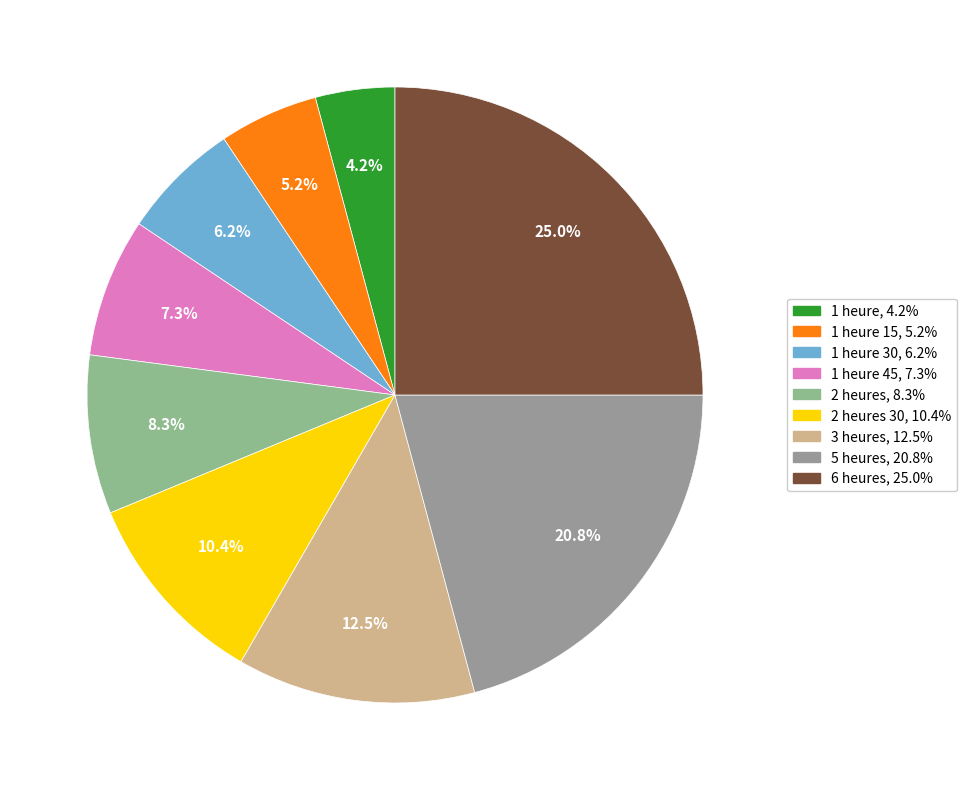

Rank the categories by value from lowest to highest.

1 heure, 1 heure 15, 1 heure 30, 1 heure 45, 2 heures, 2 heures 30, 3 heures, 5 heures, 6 heures